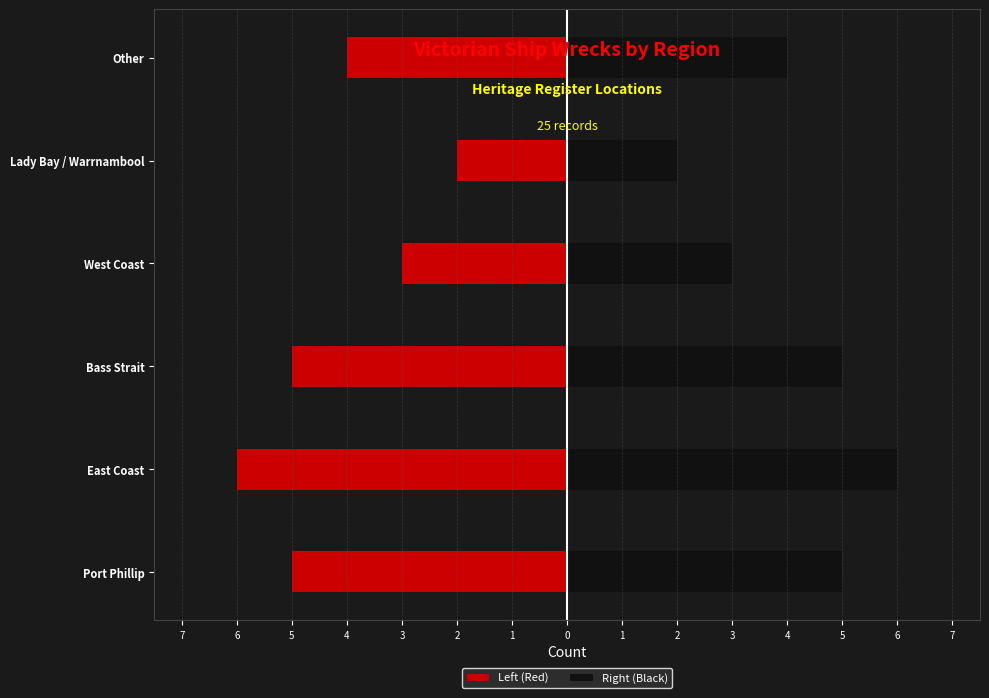

How many Left (Red) values are between -5 and -3?

4